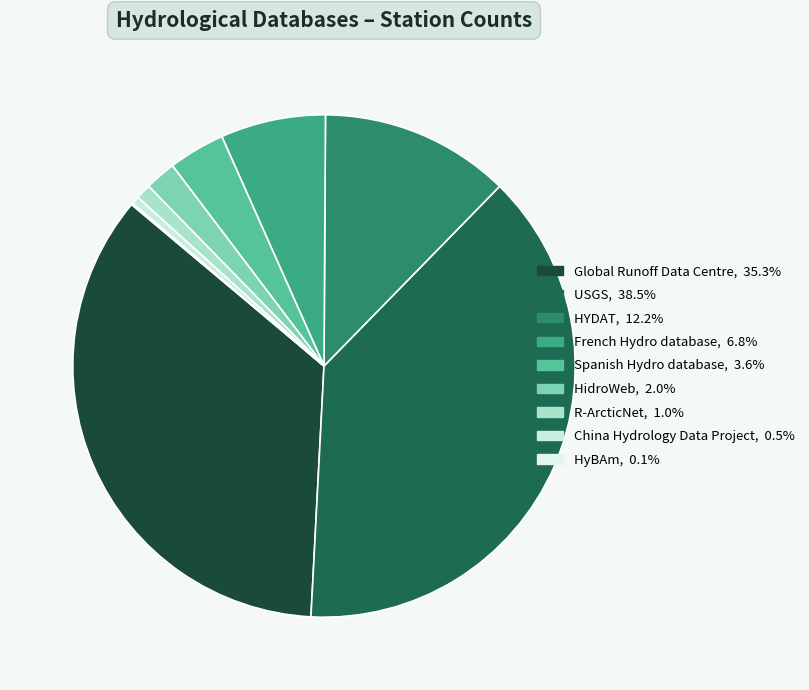

Is the sum of Spanish Hydro database and R-ArcticNet greater than half?

No